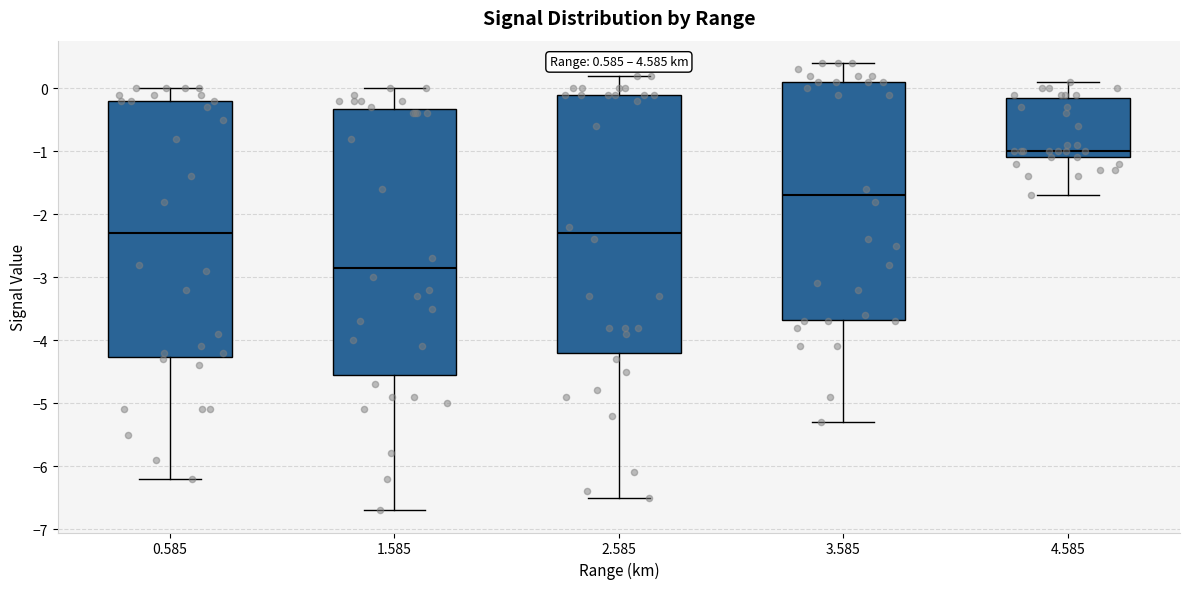

Comparing the boxes themselves (not the whiskers), which one is the tallest?

1.585